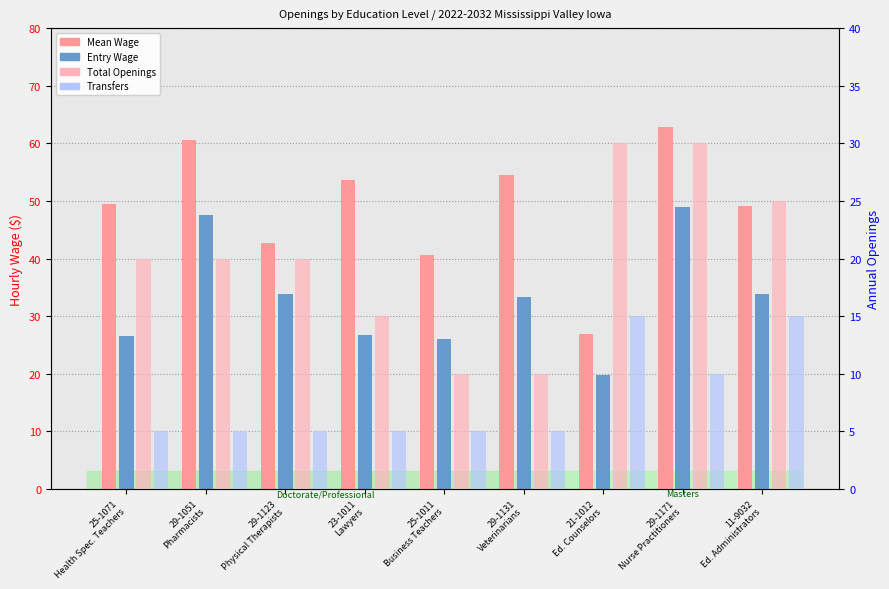

How many groups of bars are there?

9